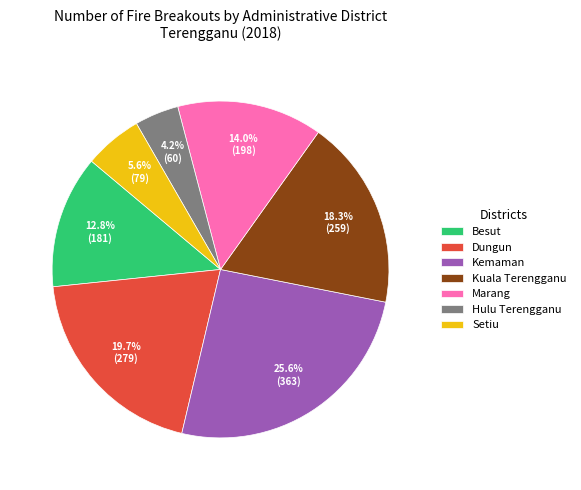

How many segments does this pie chart have?

7